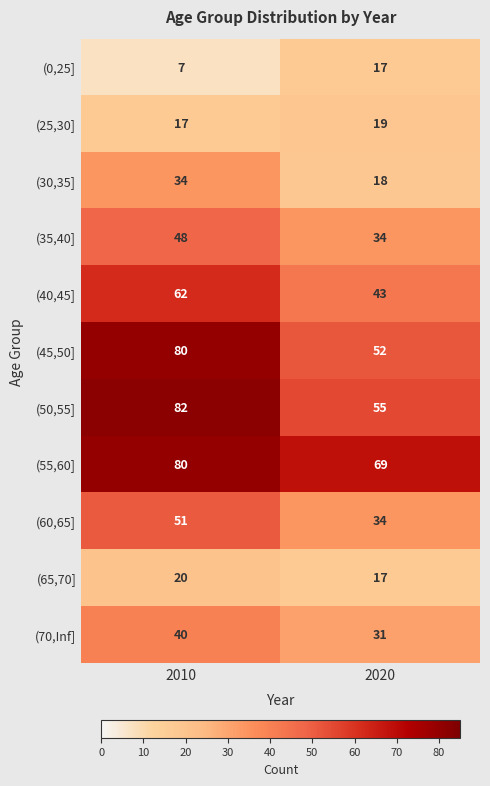

What is the average value of the (70,Inf] series?

36